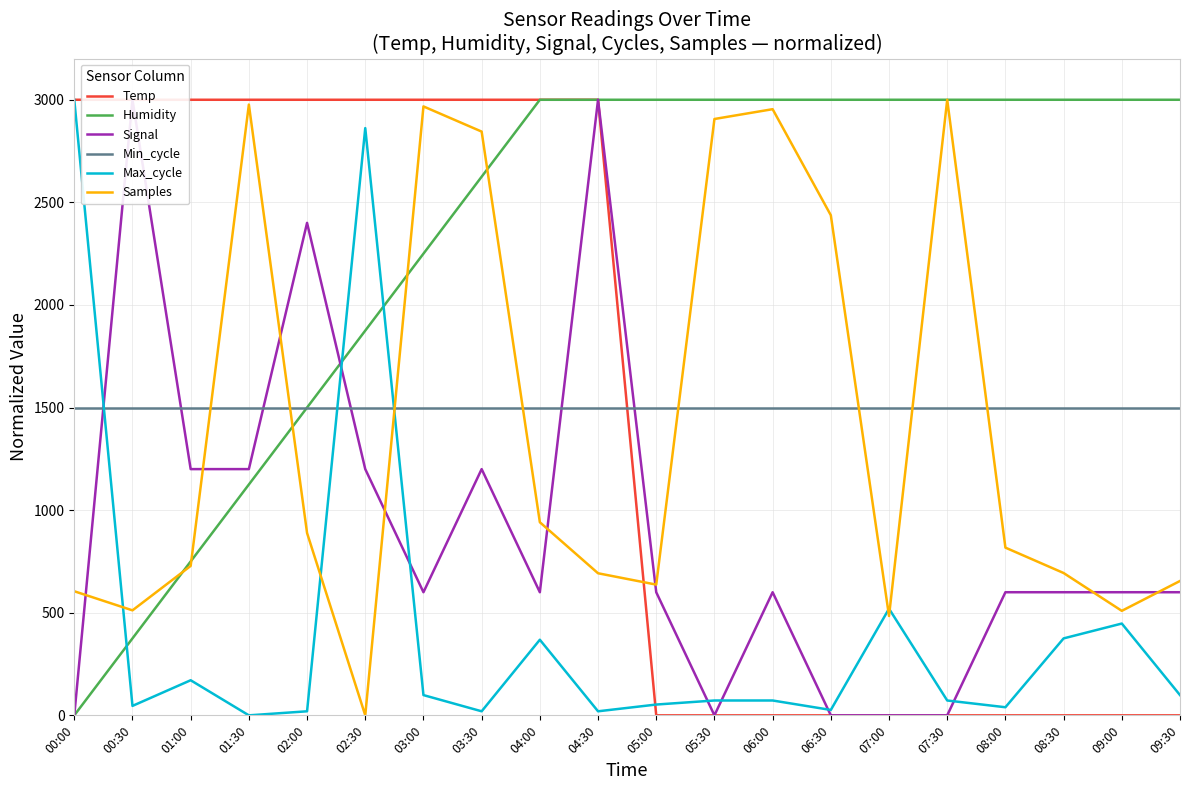

Between 05:00 and 05:30, which series saw the biggest shift?

Samples